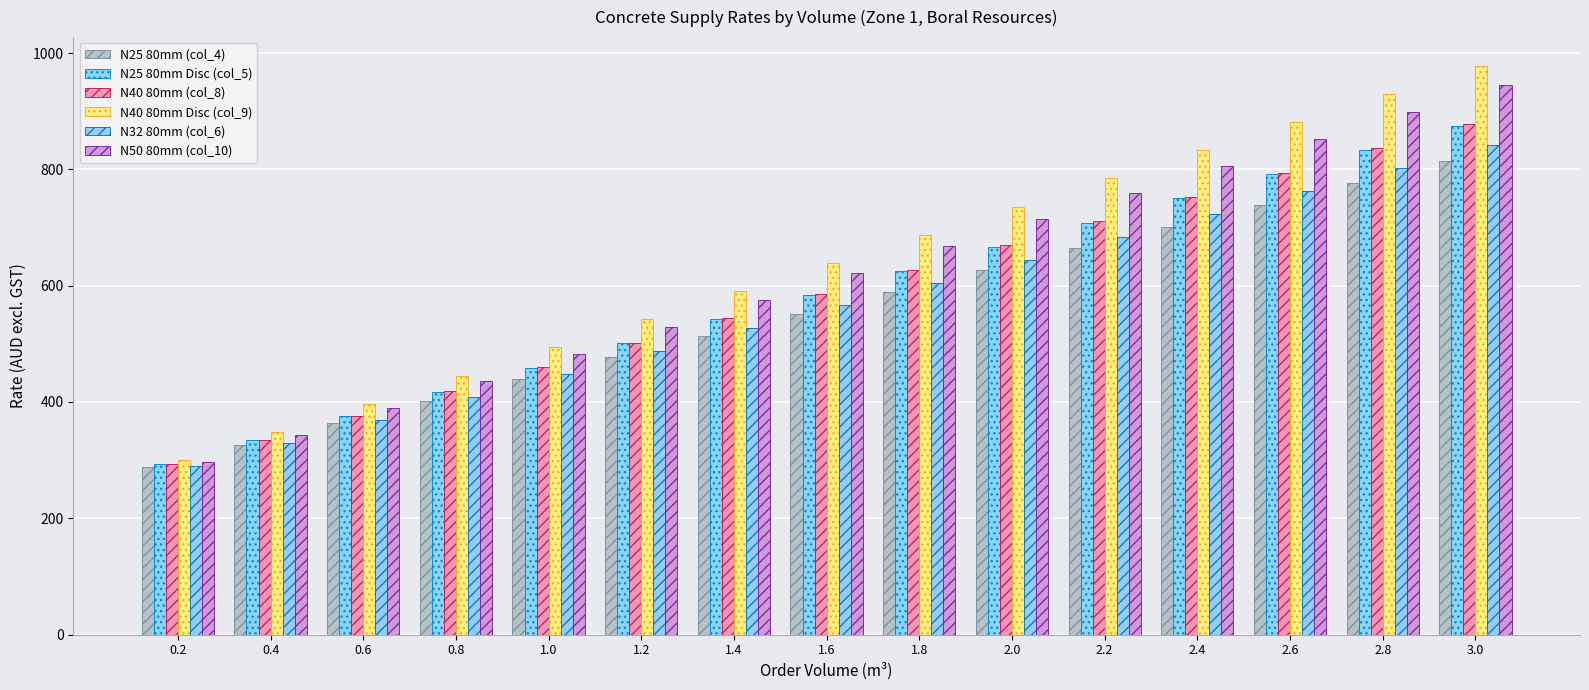

How many bars are there in total?

90